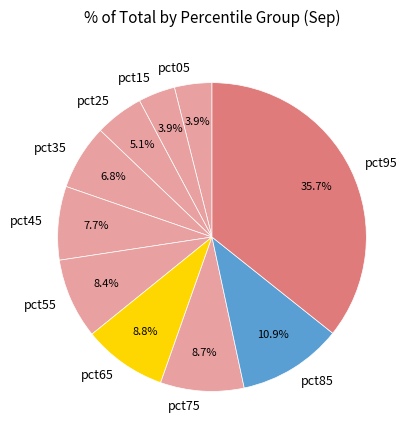

Which category has the biggest portion of the pie?

pct95